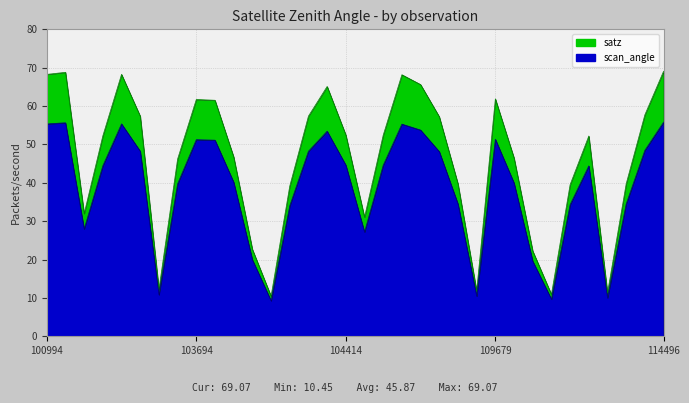

Which category has the lowest value in the satz series?

104054